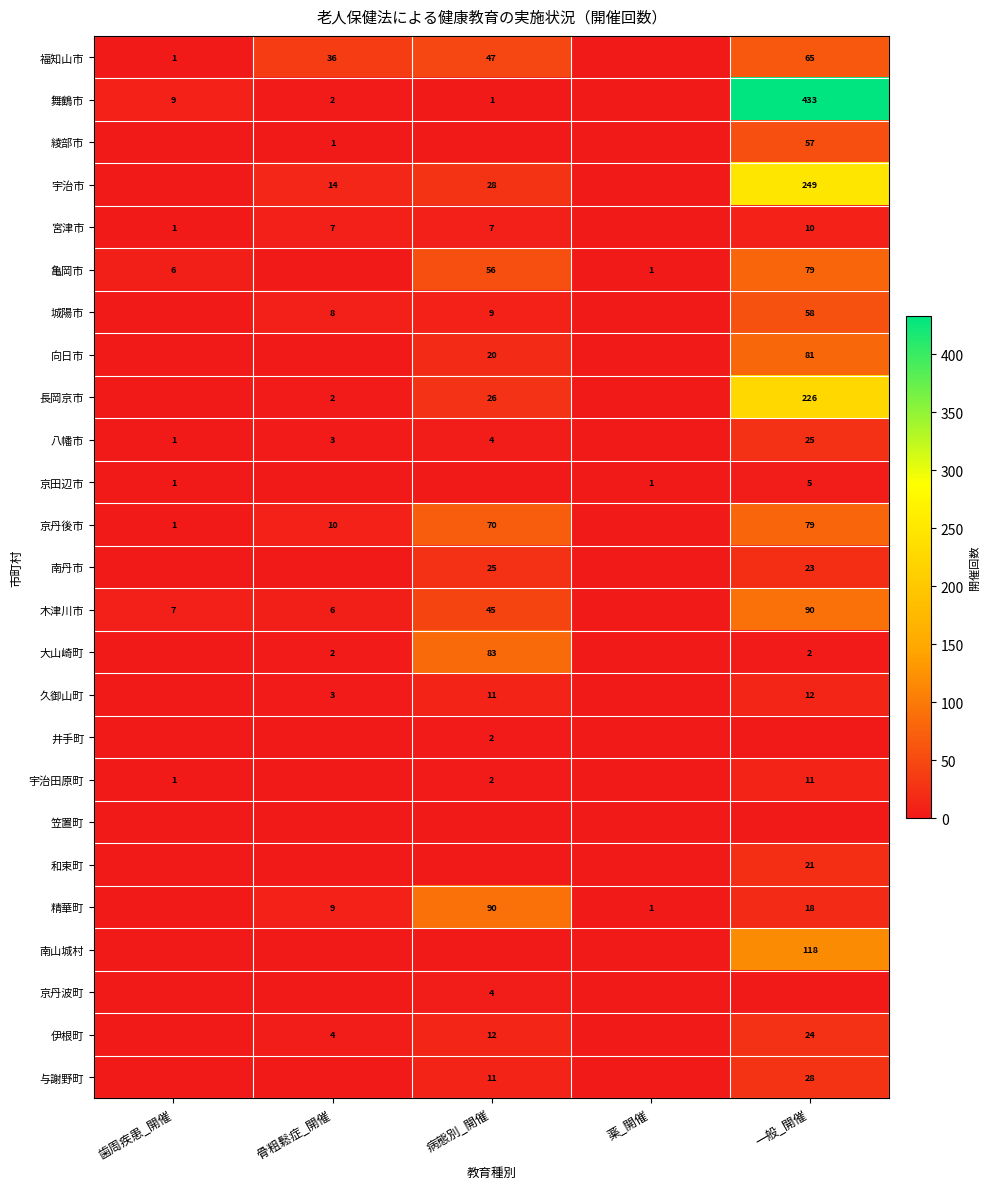

The value of 宇治田原町 at 一般_開催 is 7. True or false?

False